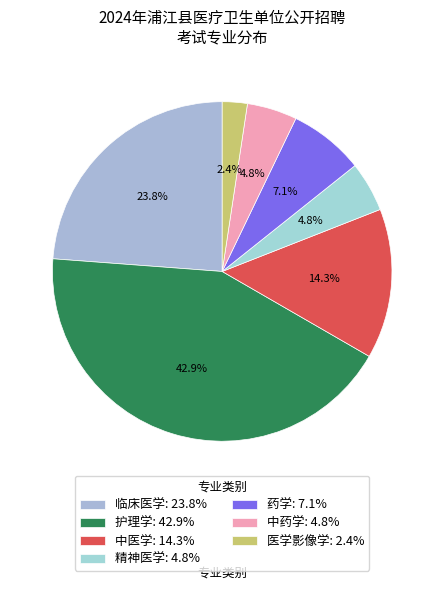

Rank the categories by value from lowest to highest.

医学影像学, 精神医学, 中药学, 药学, 中医学, 临床医学, 护理学